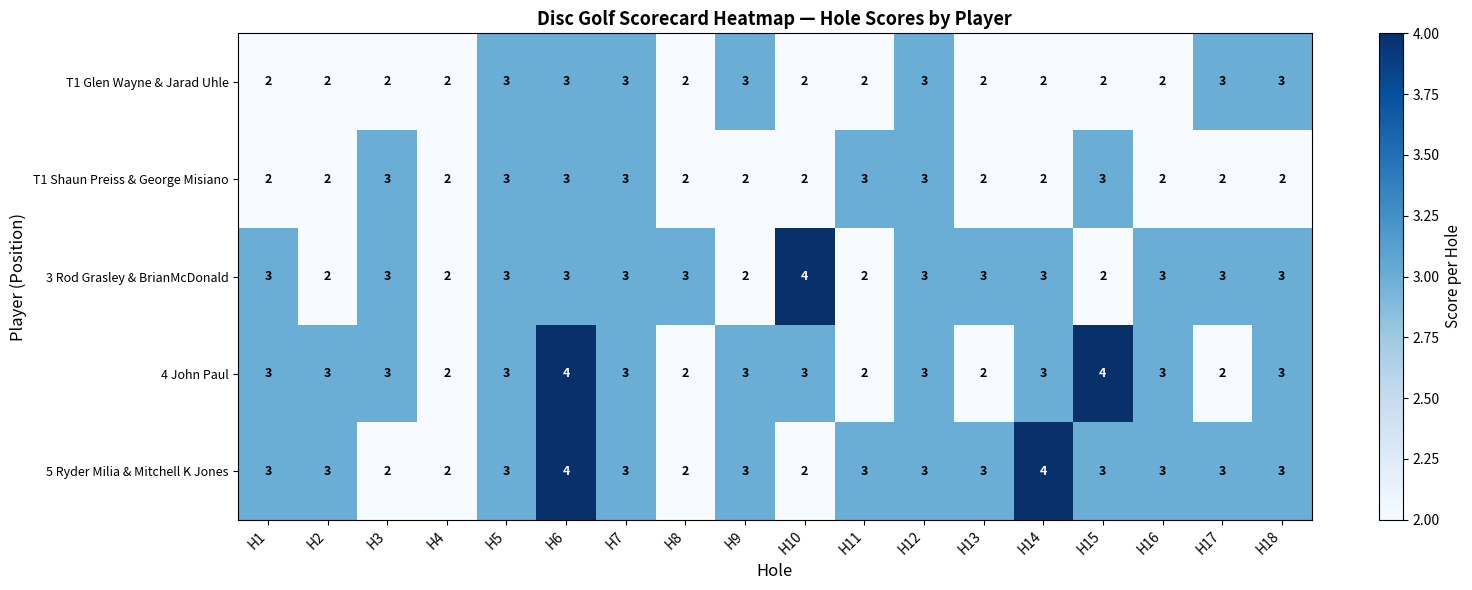

Count the number of data series in this chart.

5